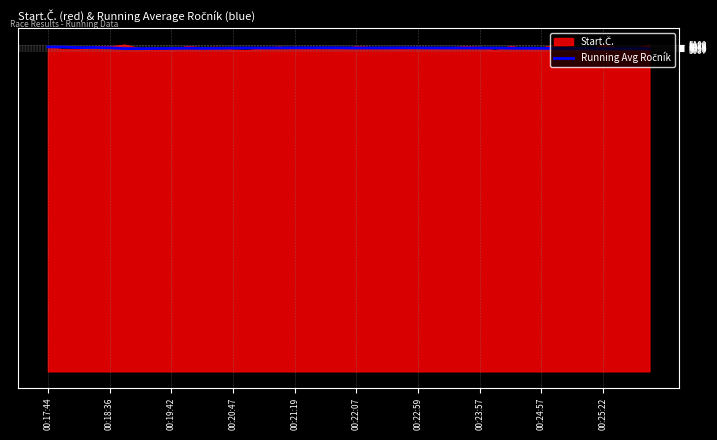

What is the smallest value displayed?

5007.0